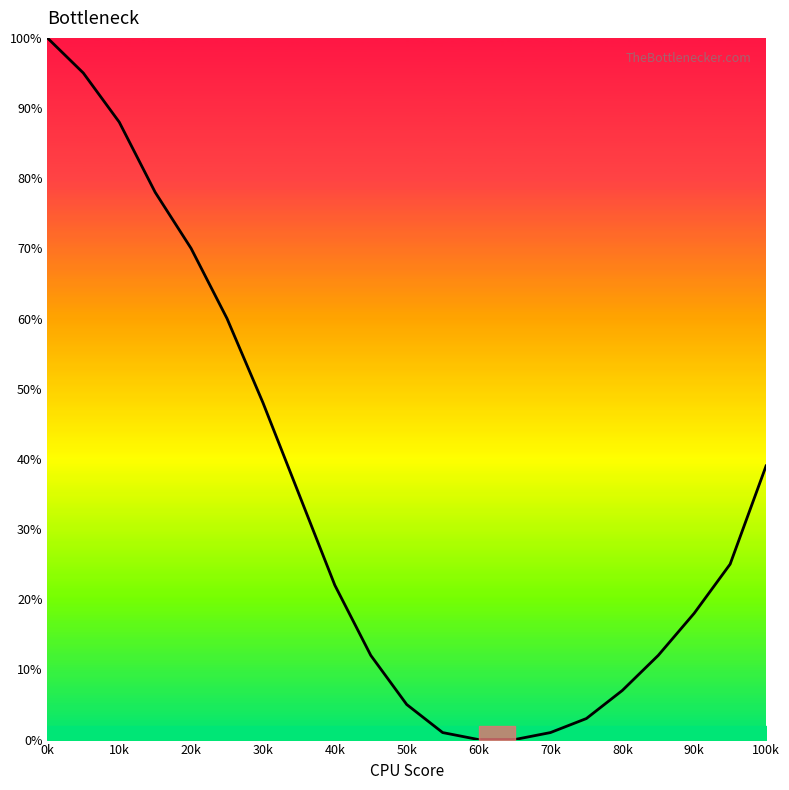

True or false: the data has more than 0 interior local peaks.

False